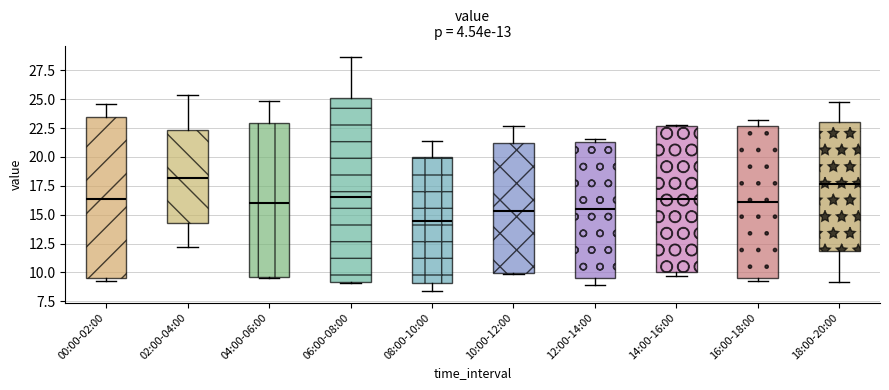

Which box's median line is the lowest?

08:00-10:00